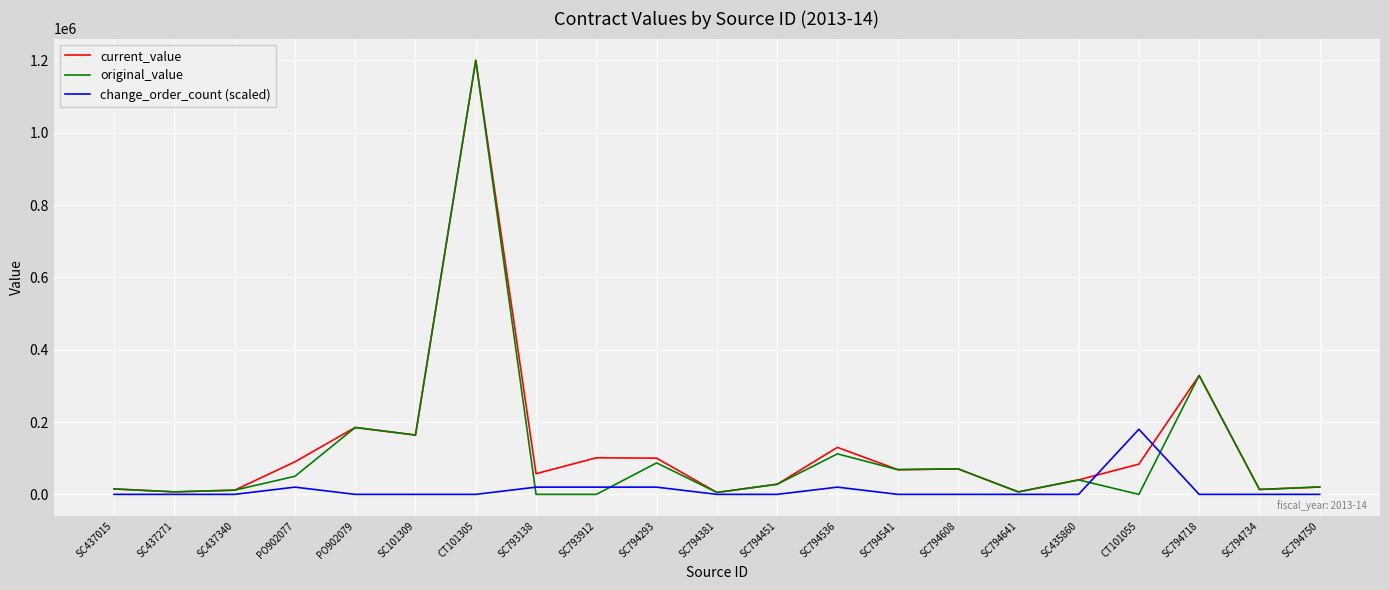

What is the spread (max minus min) of values at SC793912?

101126.8